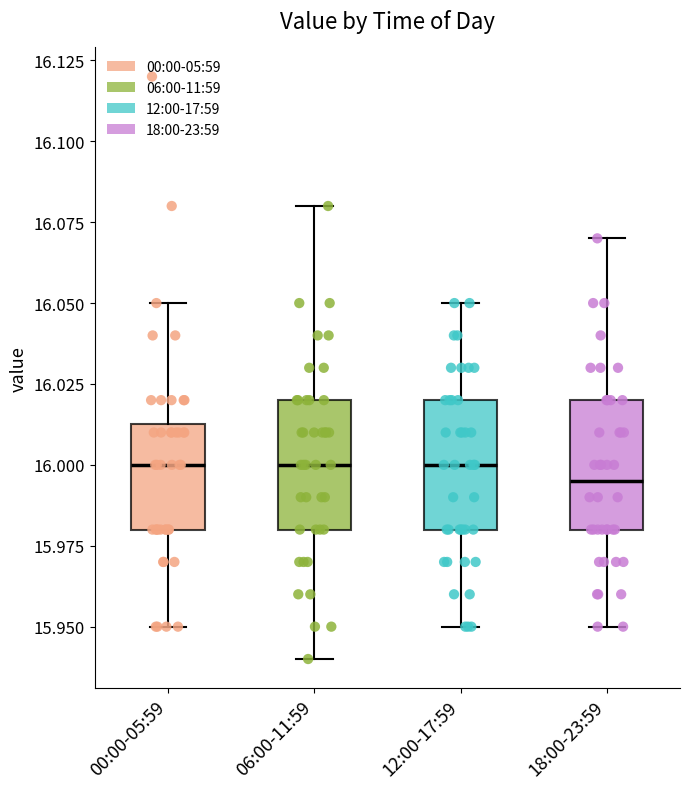

Where does the median line of the box for 06:00-11:59 sit on the y-axis? The values are not printed on the chart, so give them approximately, as read against the axis.

16.000